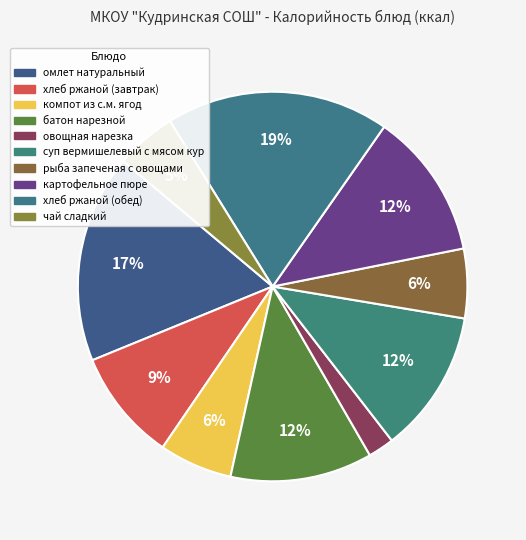

To the nearest percent, what percentage of the pie is батон нарезной?

12%